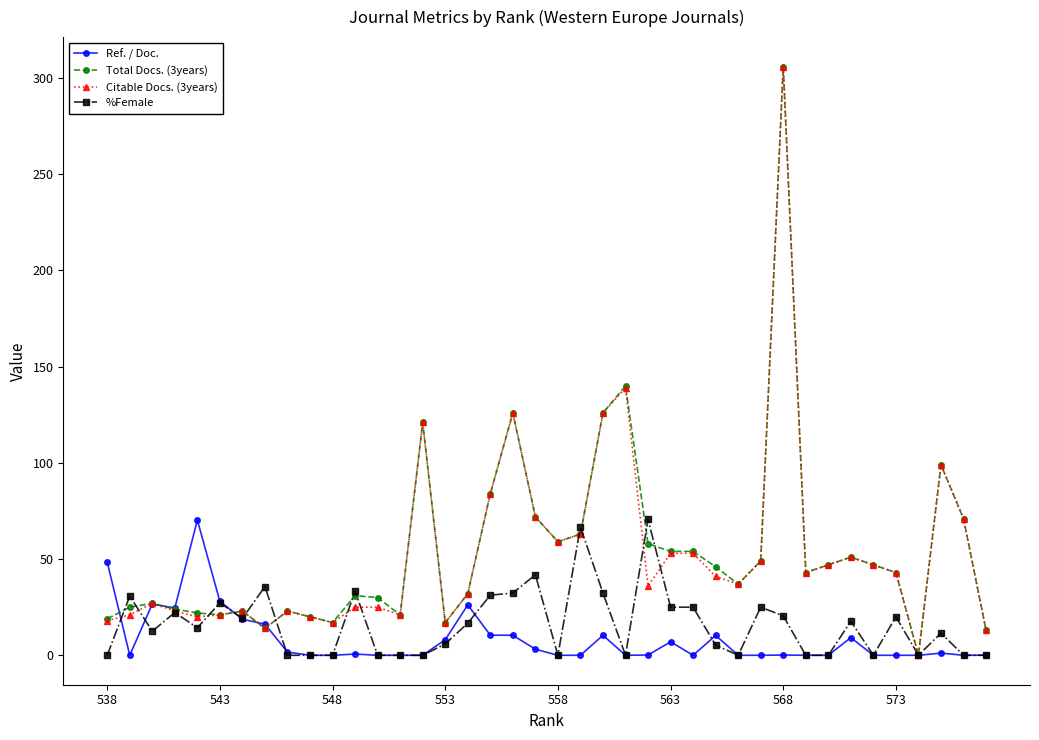

What is the highest value of the %Female series?

70.6